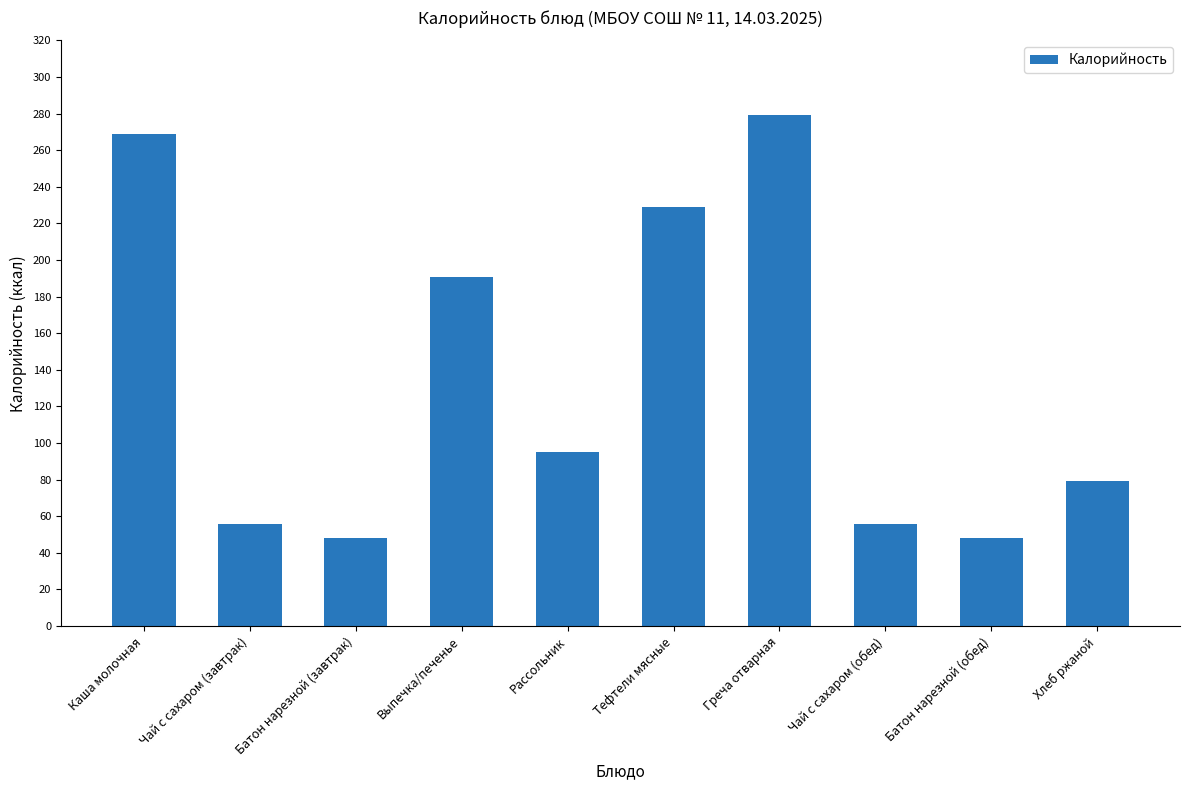

Reading left to right, extract all data points from this chart.

Каша молочная=269	Чай с сахаром (завтрак)=56	Батон нарезной (завтрак)=48	Выпечка/печенье=191	Рассольник=95	Тефтели мясные=229	Греча отварная=279	Чай с сахаром (обед)=56	Батон нарезной (обед)=48	Хлеб ржаной=79